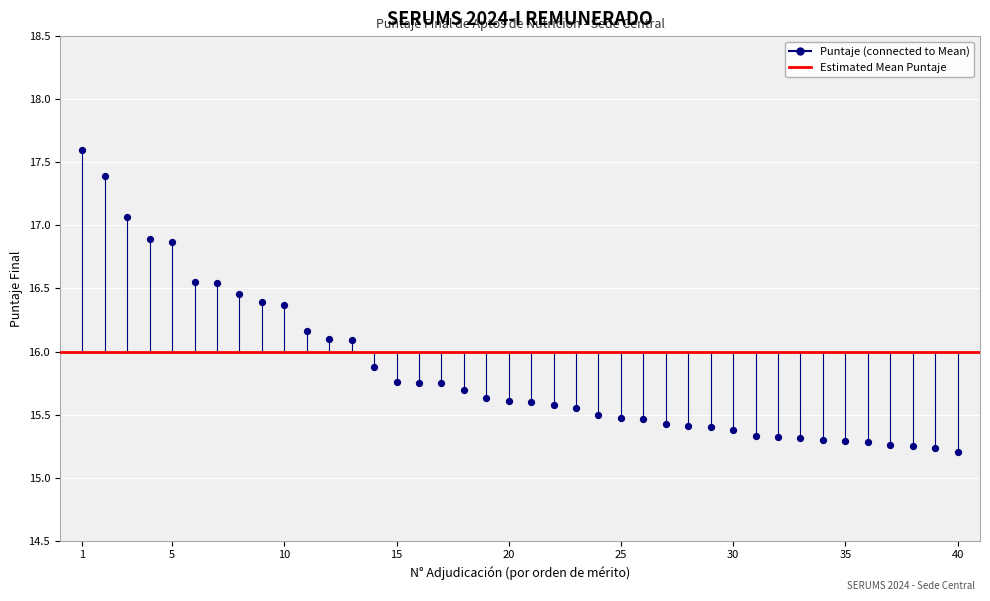

What is the range of Y values (max minus min)?

2.4